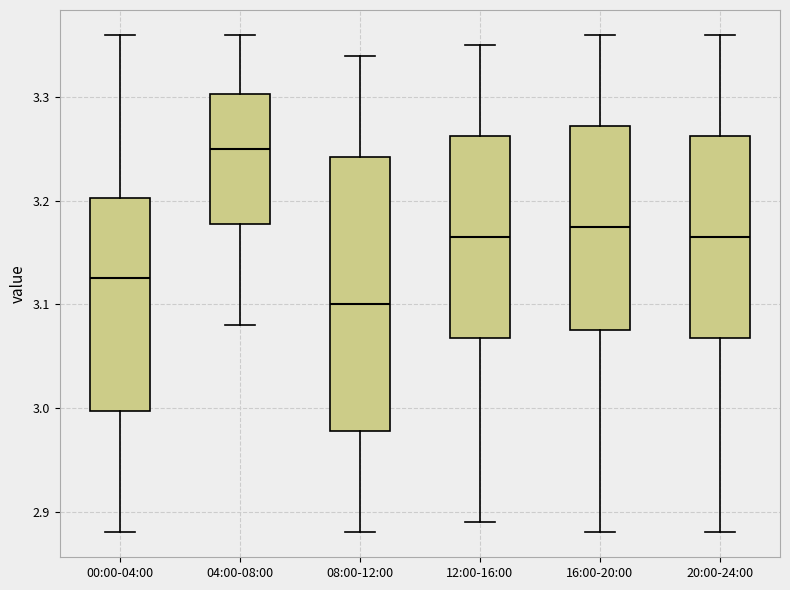

Reading left to right, transcribe this box plot: for each box, give where its median line is, the range the box spans, and where its two whiskers end, as read against the y-axis. The values are not printed on the chart, so give them approximately, as read against the axis.

00:00-04:00: median 3.13, box 3.00 to 3.20, whiskers 2.88 to 3.36
04:00-08:00: median 3.25, box 3.18 to 3.30, whiskers 3.08 to 3.36
08:00-12:00: median 3.10, box 2.98 to 3.24, whiskers 2.88 to 3.34
12:00-16:00: median 3.17, box 3.07 to 3.26, whiskers 2.89 to 3.35
16:00-20:00: median 3.18, box 3.08 to 3.27, whiskers 2.88 to 3.36
20:00-24:00: median 3.17, box 3.07 to 3.26, whiskers 2.88 to 3.36